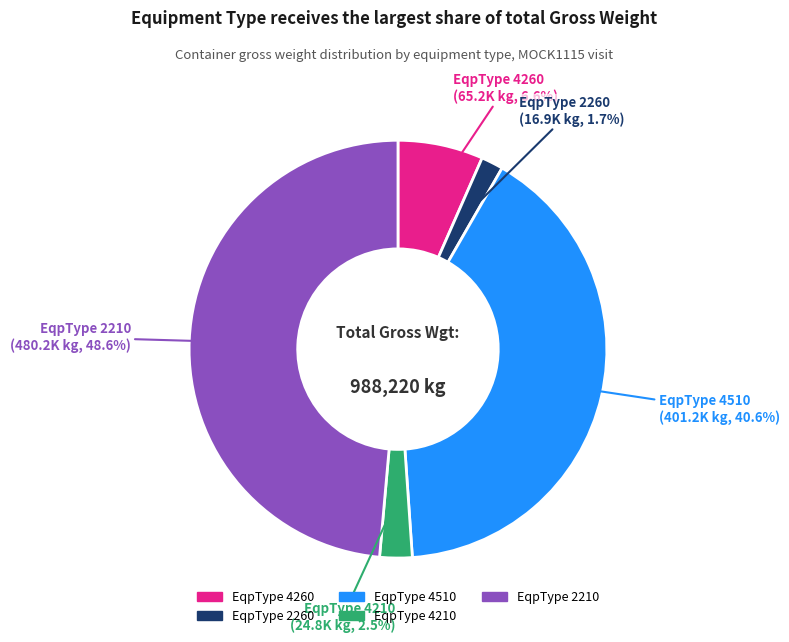

Is there a majority slice in this chart?

No